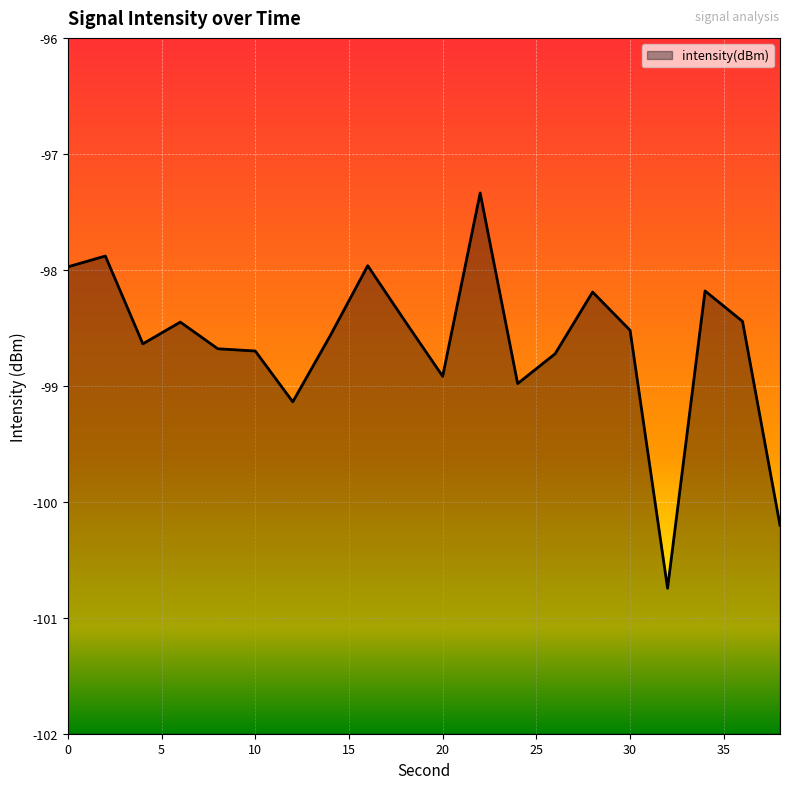

What is the difference between the maximum and minimum values?

3.4